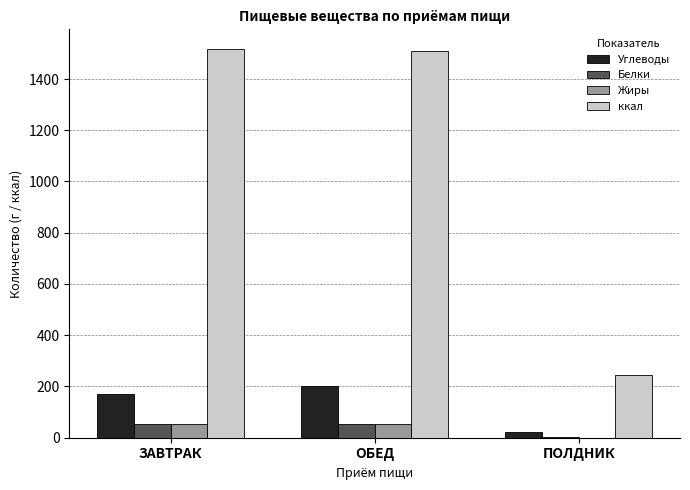

What value does the Углеводы series have at ЗАВТРАК?

171.6